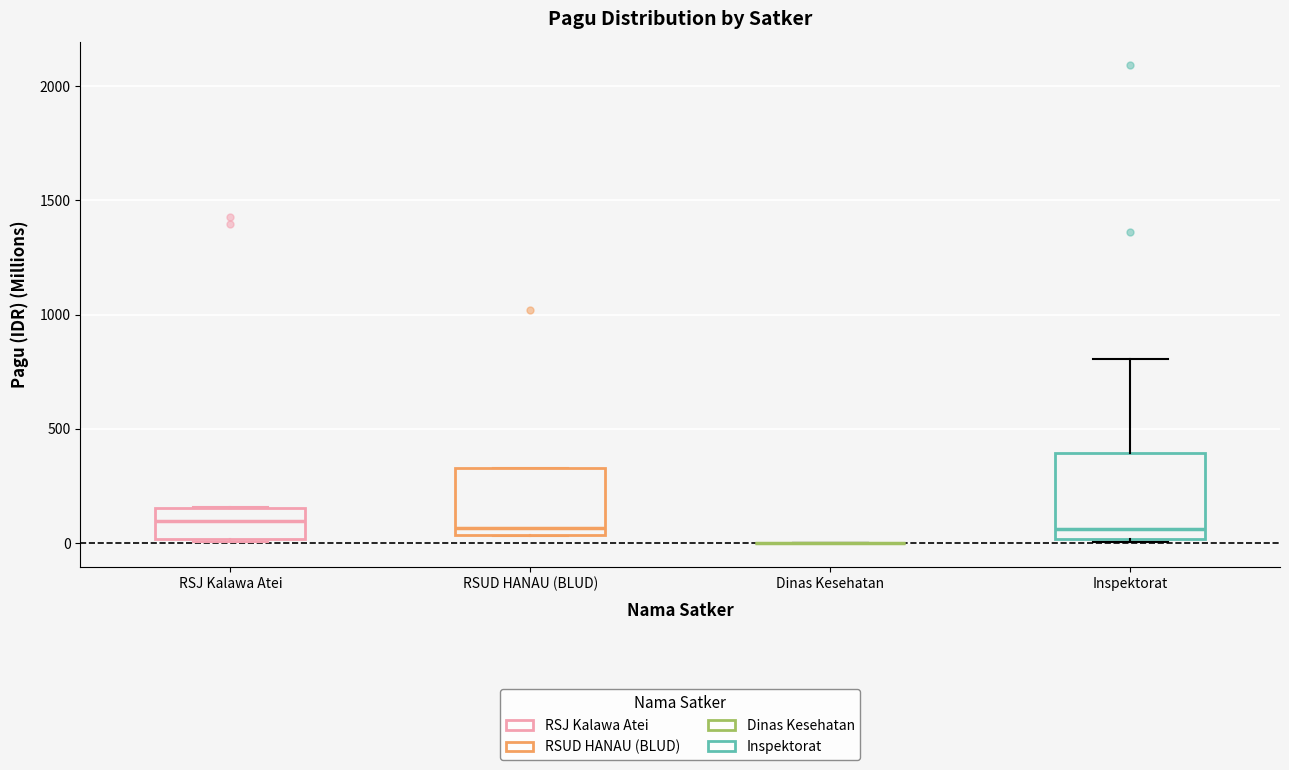

Reading left to right, transcribe this box plot: for each box, give where its median line is, the range the box spans, and where its two whiskers end, as read against the y-axis. The values are not printed on the chart, so give them approximately, as read against the axis.

RSJ Kalawa Atei: median 100, box 0 to 150, whiskers 0 to 150
RSUD HANAU (BLUD): median 50 (just above the box's lower edge), box 50 to 350, whiskers 50 to 350
Dinas Kesehatan: box collapsed to a line at 0, whiskers 0 to 0
Inspektorat: median 50, box 0 to 400, whiskers 0 to 800